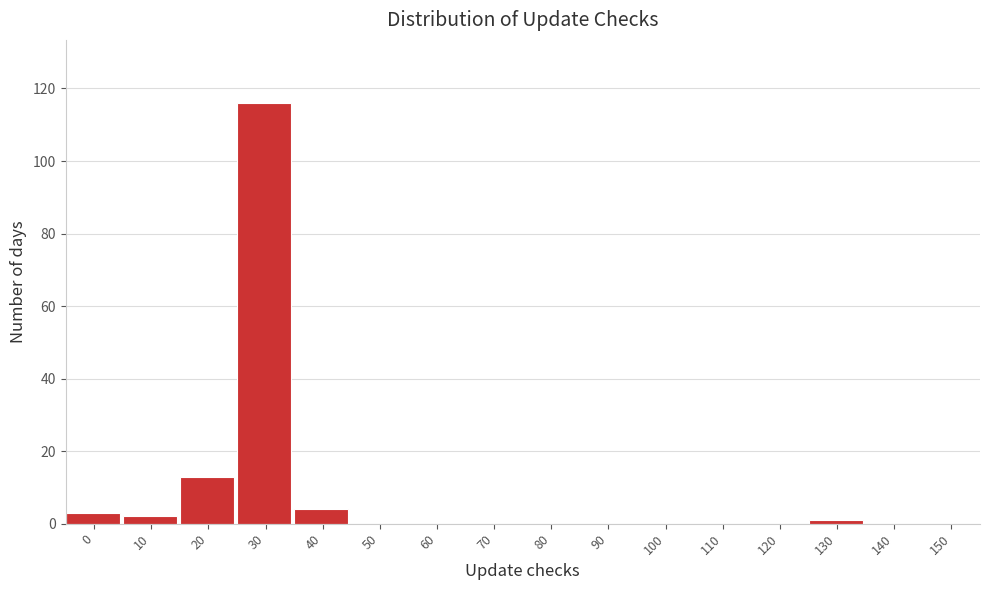

Reading left to right, list all the values displayed in this chart.

0=3	10=2	20=13	30=116	40=4	50=0	60=0	70=0	80=0	90=0	100=0	110=0	120=0	130=1	140=0	150=0